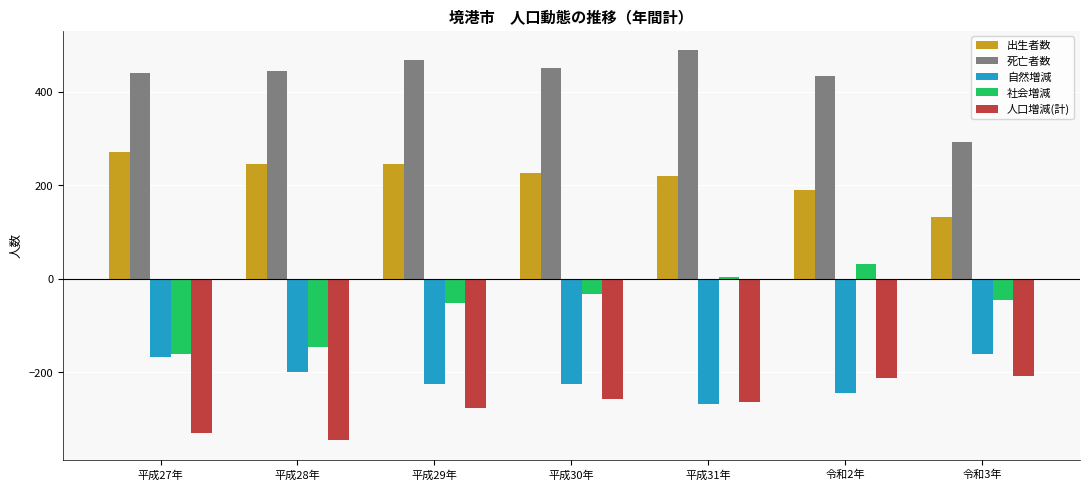

Is the value of 自然増減 at 平成27年 greater than the value of 社会増減 at 令和2年?

No